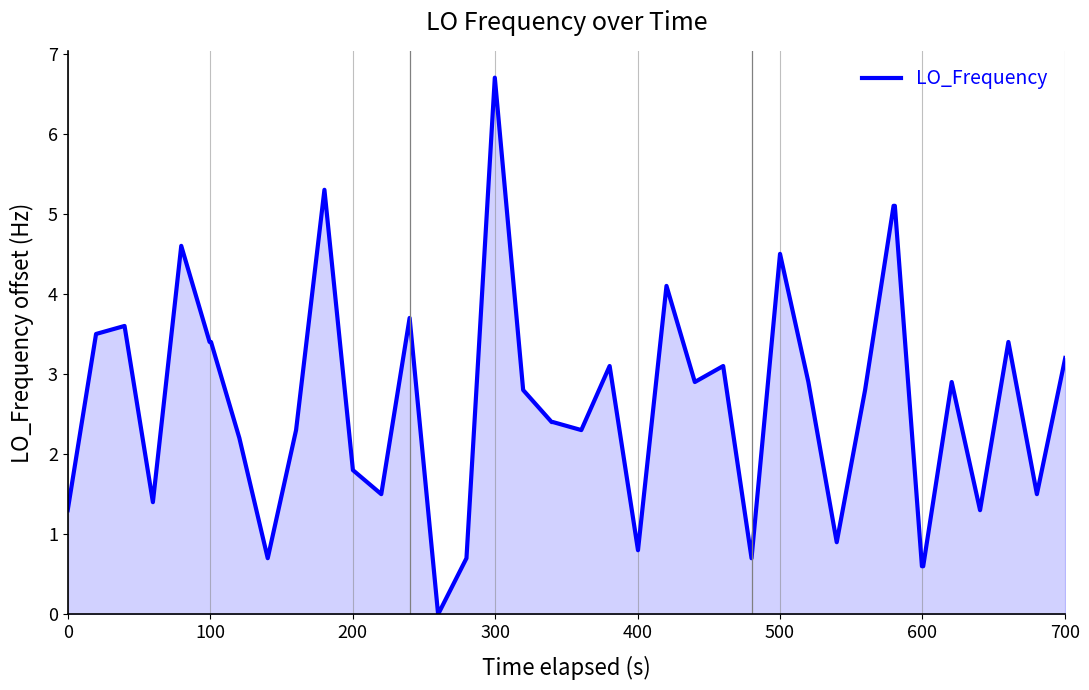

True or false: there are more than 0 points higher than both neighbors.

True